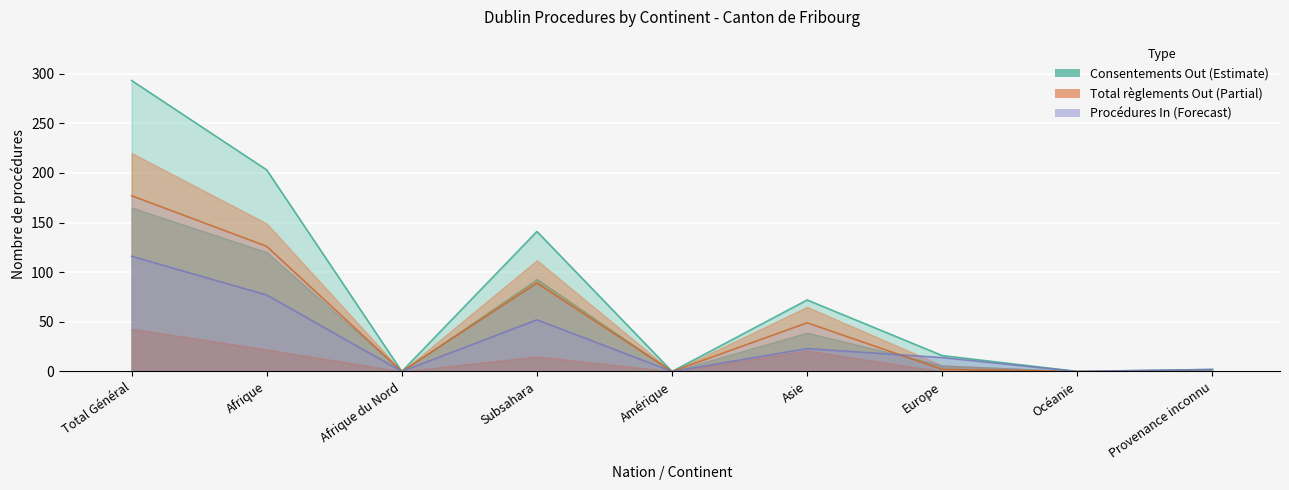

Where do Procédures In and Procédures Out first cross each other?

Asie and Europe